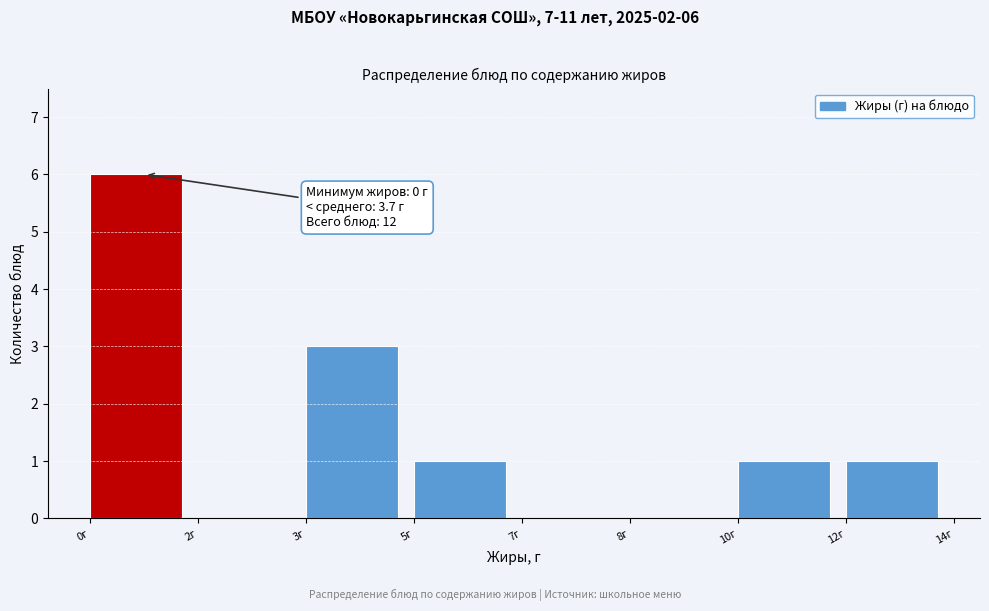

Reading left to right, transcribe all the data shown in this chart.

0г=6	2г=0	3г=3	5г=1	7г=0	8г=0	10г=1	12г=1